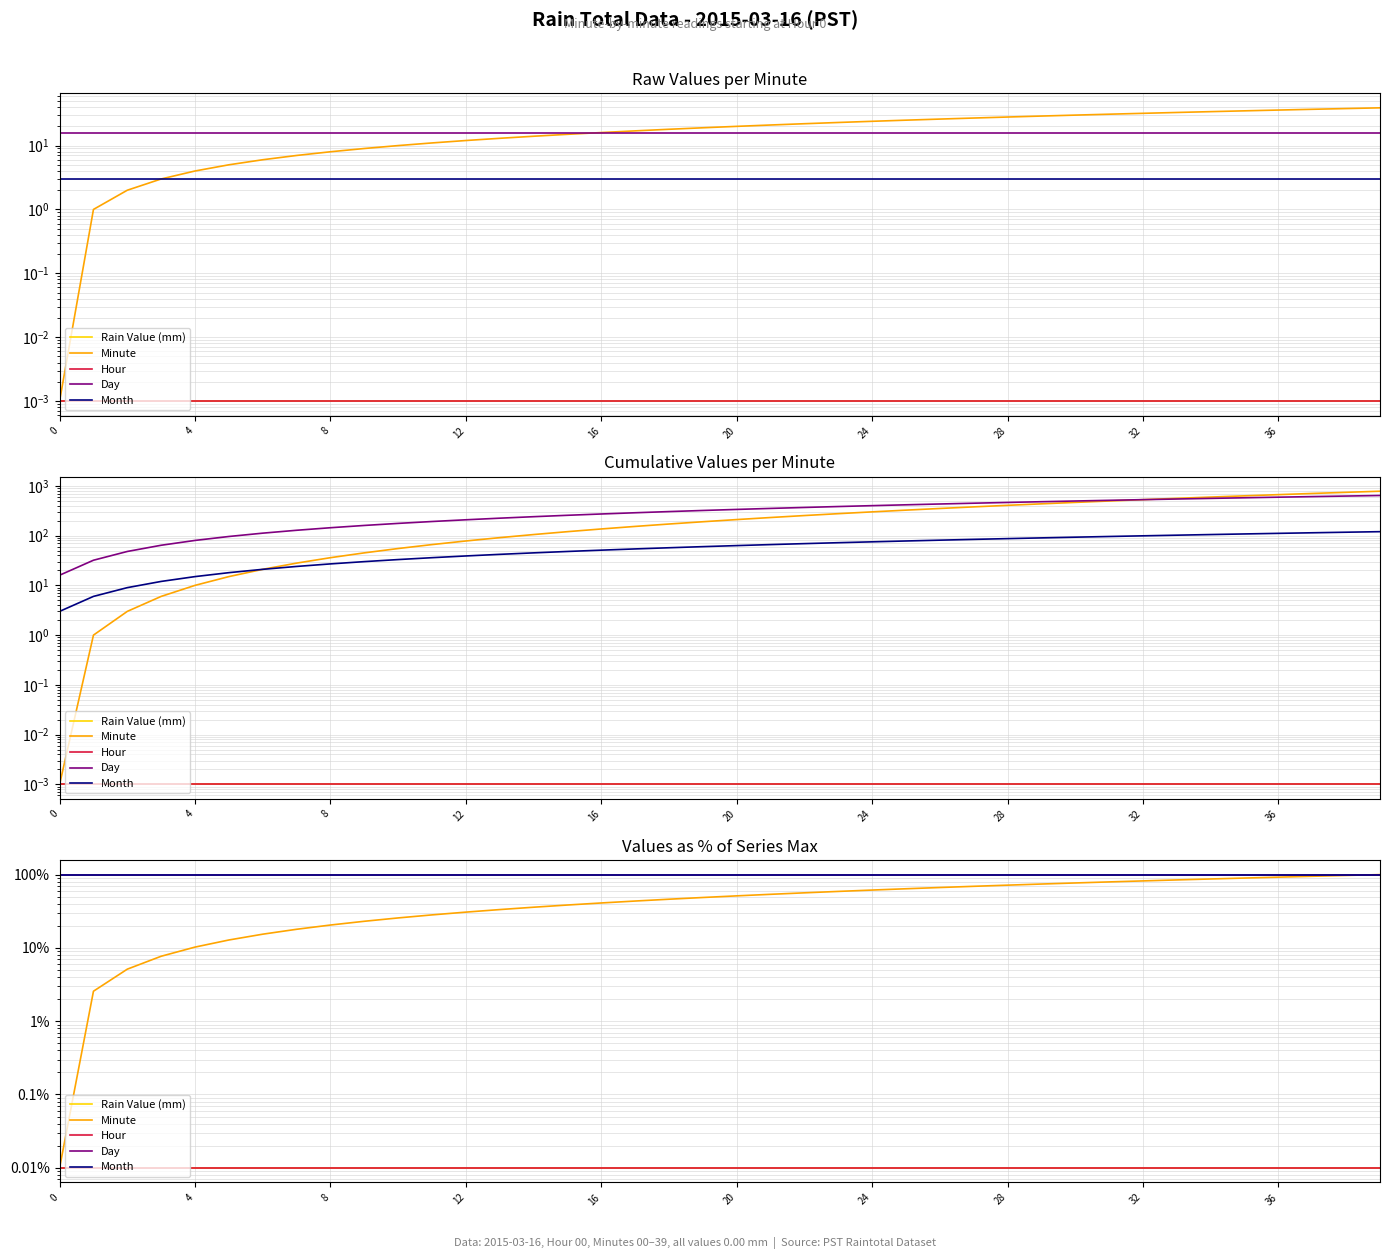

True or false: Minute has a value of 0.0 at 0.

False